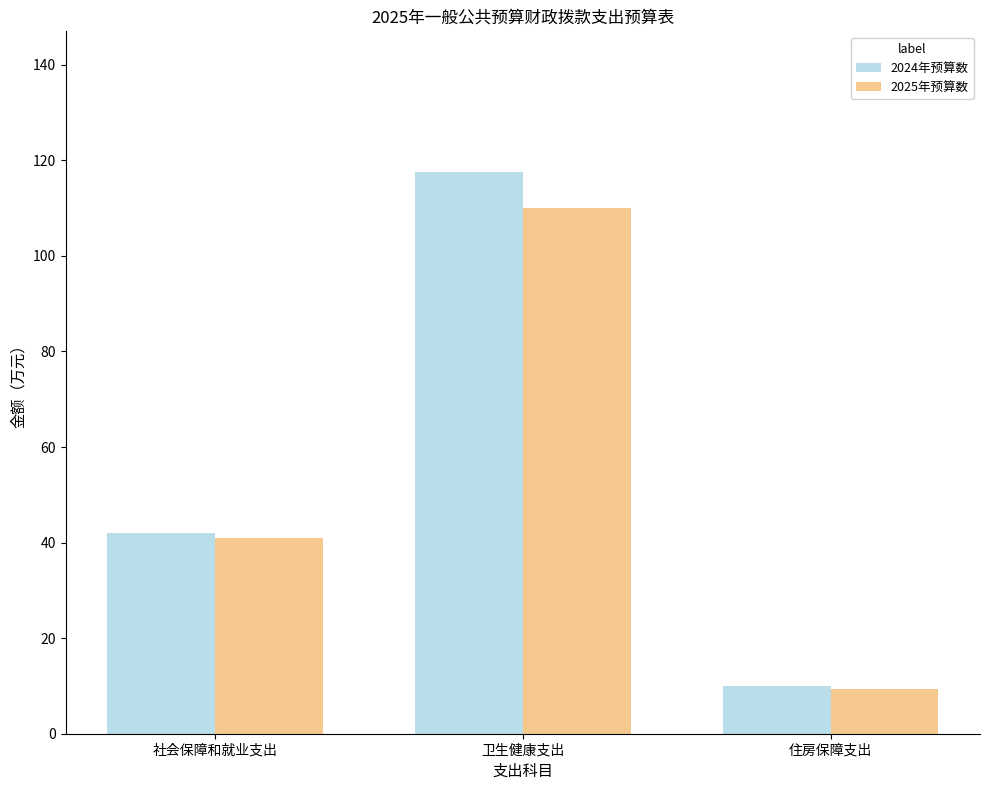

Is it true that 2025年预算数 equals 9.4 at 住房保障支出?

True